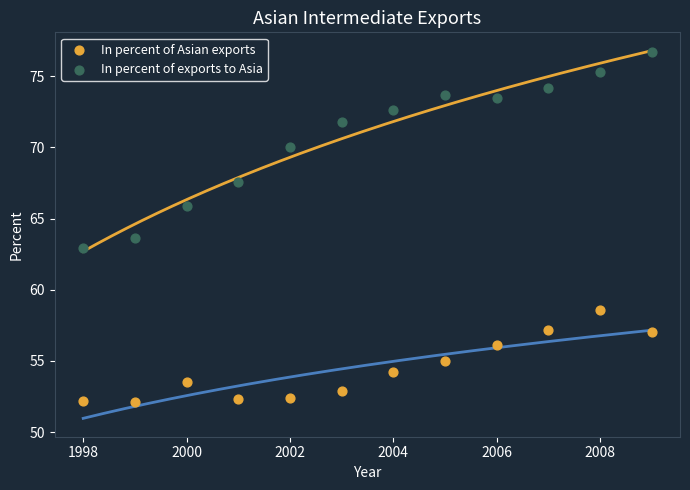

Across all series, what Y value is closest to 64?

63.6